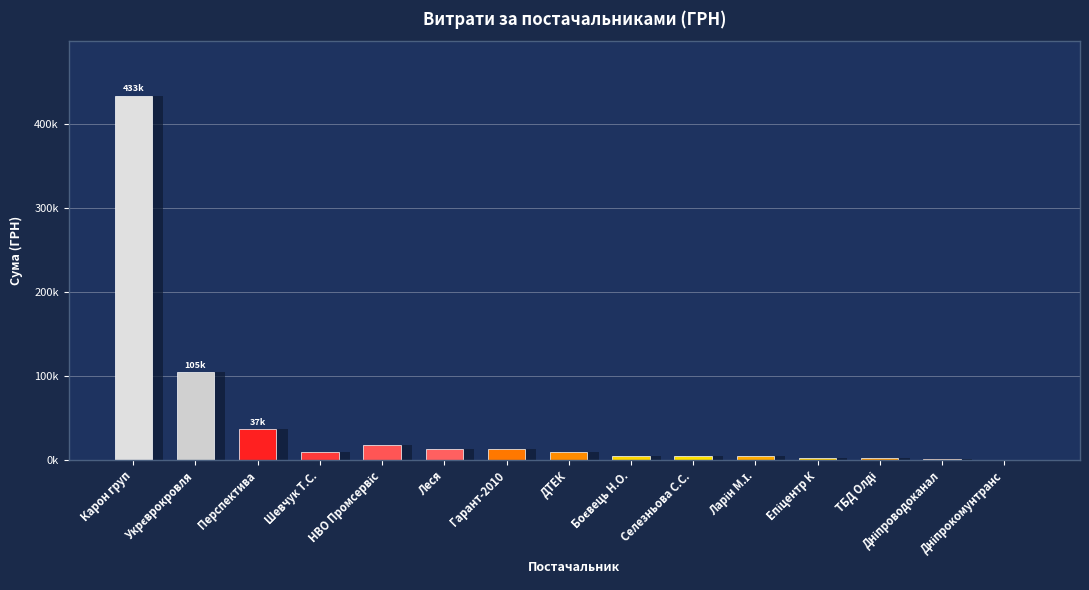

What is the value of the 11th bar from the left?

4851.6